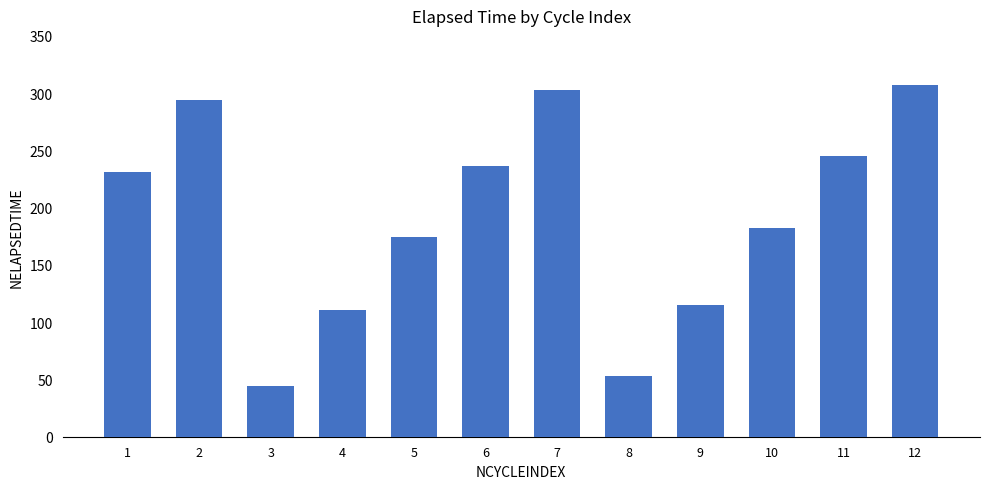

Reading left to right, extract all data points from this chart.

1=231	2=294	3=44	4=111	5=174	6=236	7=303	8=53	9=115	10=182	11=245	12=307